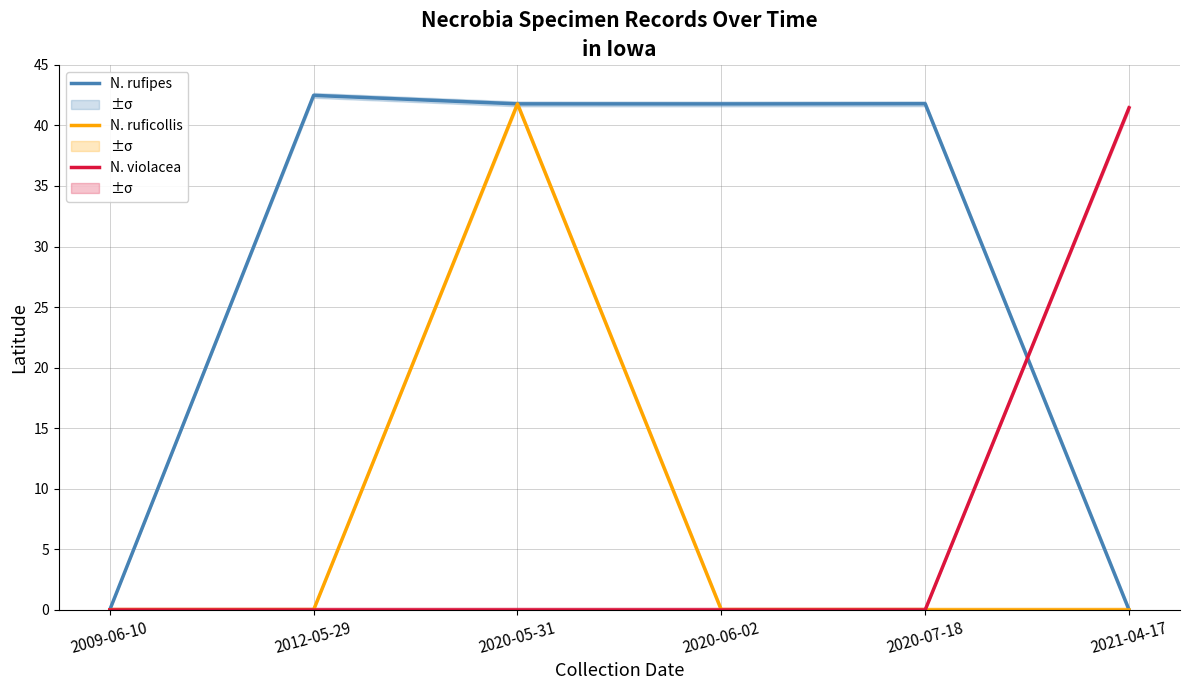

Reading left to right, transcribe all the data shown in this chart.

N. rufipes: 0.0	42.5	41.8	41.8	41.8	0.0
N. ruficollis: 0.0	0.0	41.8	0.0	0.0	0.0
N. violacea: 0.0	0.0	0.0	0.0	0.0	41.5